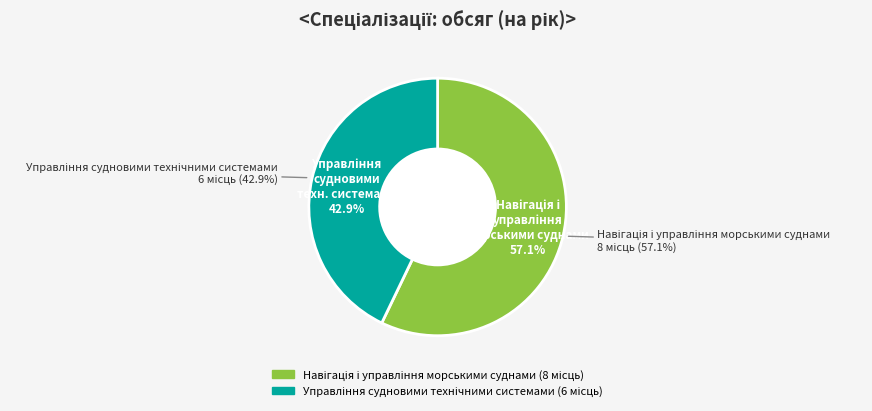

Count the number of slices in the pie.

2